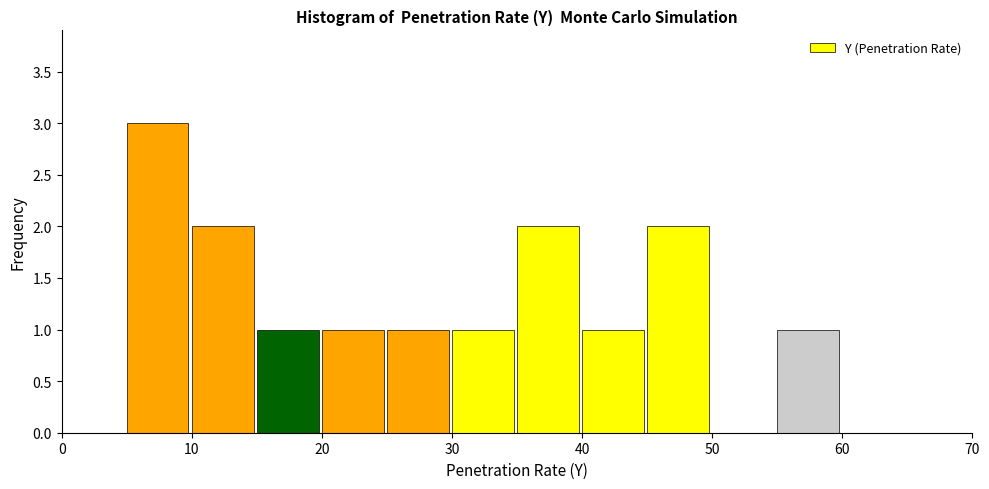

Over which range of the x-axis is the bar tallest?

5 to 10